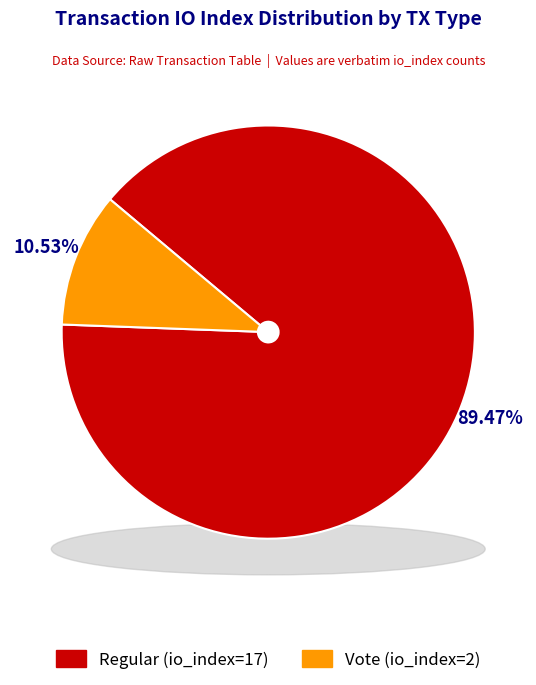

Is it true that Regular (io_index=17) is 89% of the pie?

True